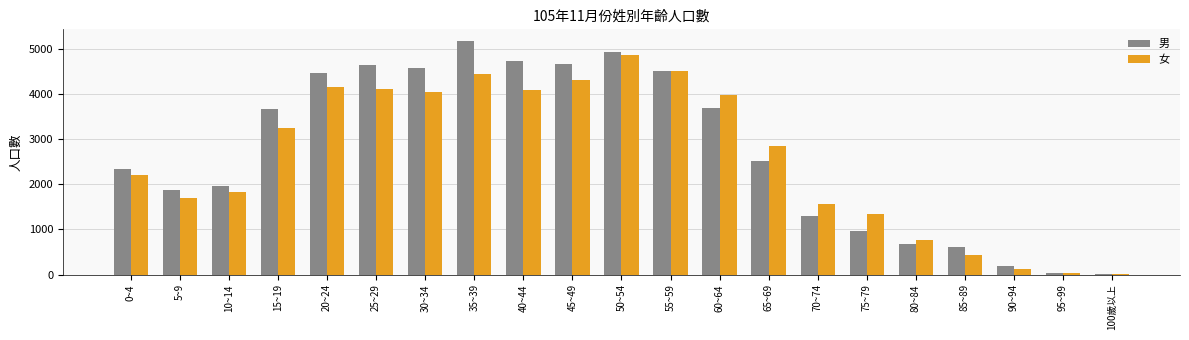

At which label does 女 first exceed 2855?

15~19